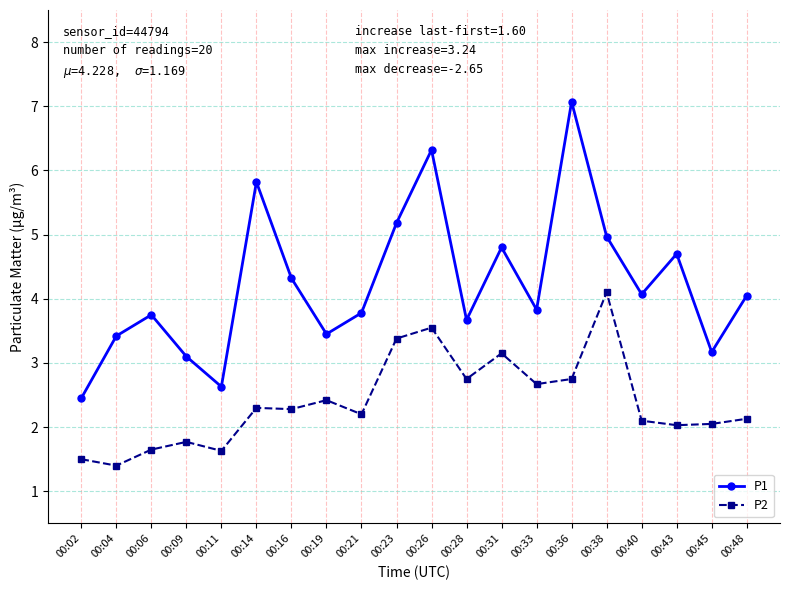

True or false: P1 and P2 cross at least once.

False